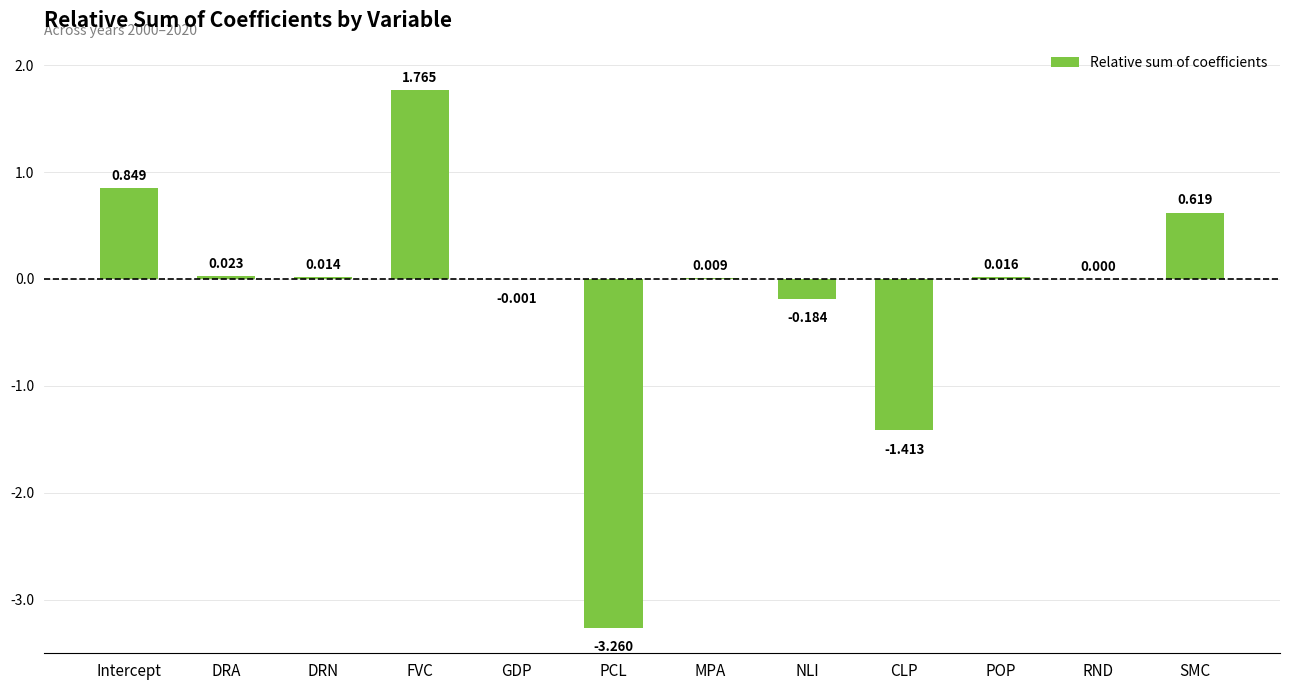

What is the change in value from Intercept to MPA?

-0.8